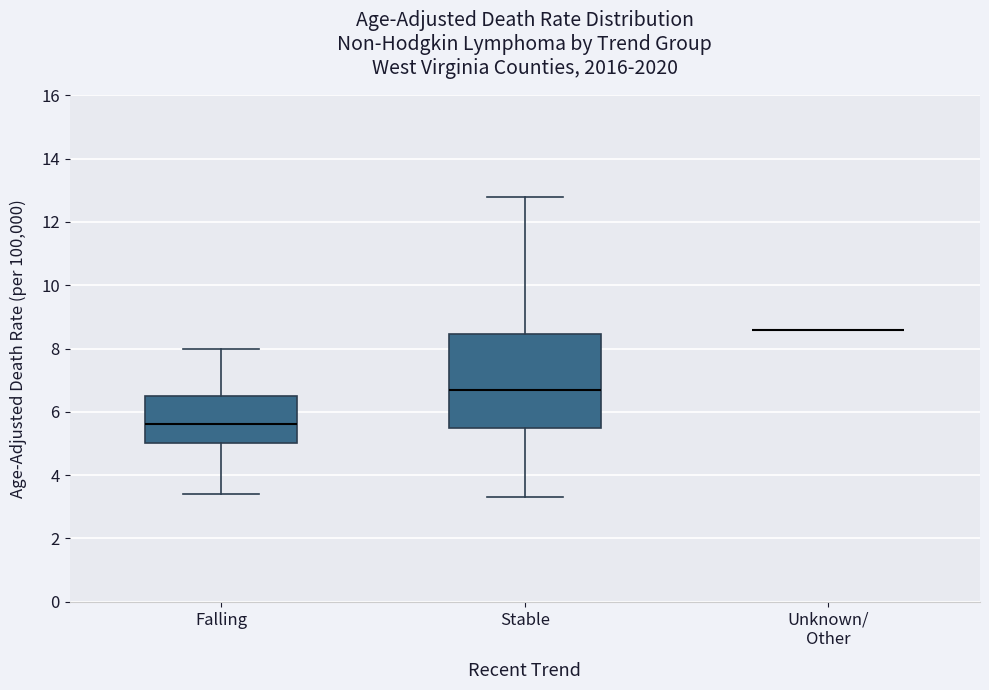

Where is the lower edge of the box for Falling on the y-axis? The values are not printed on the chart, so give them approximately, as read against the axis.

5.0